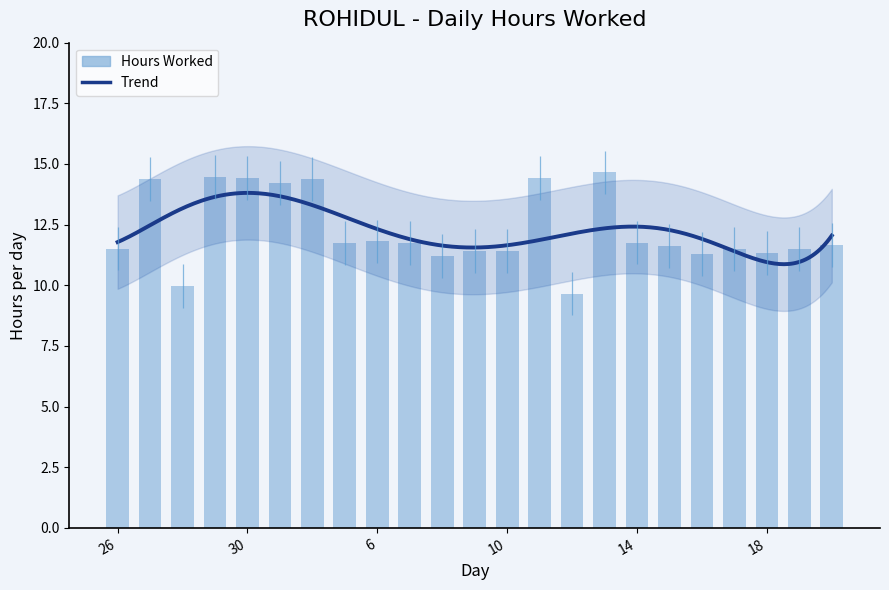

Approximately how many times larger is the value at 12 compared to 15?

0.8